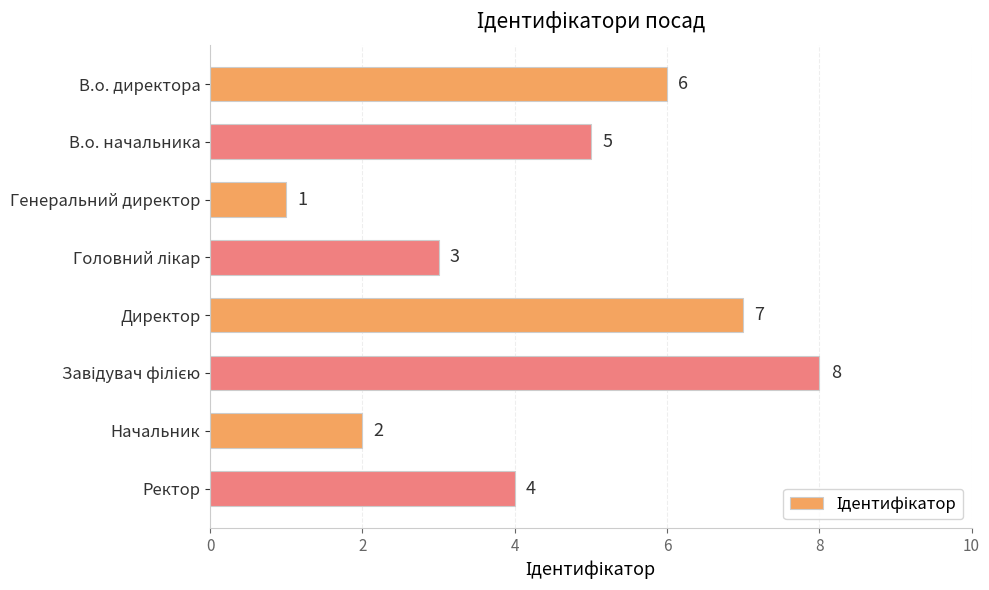

What is the sum of all values?

36